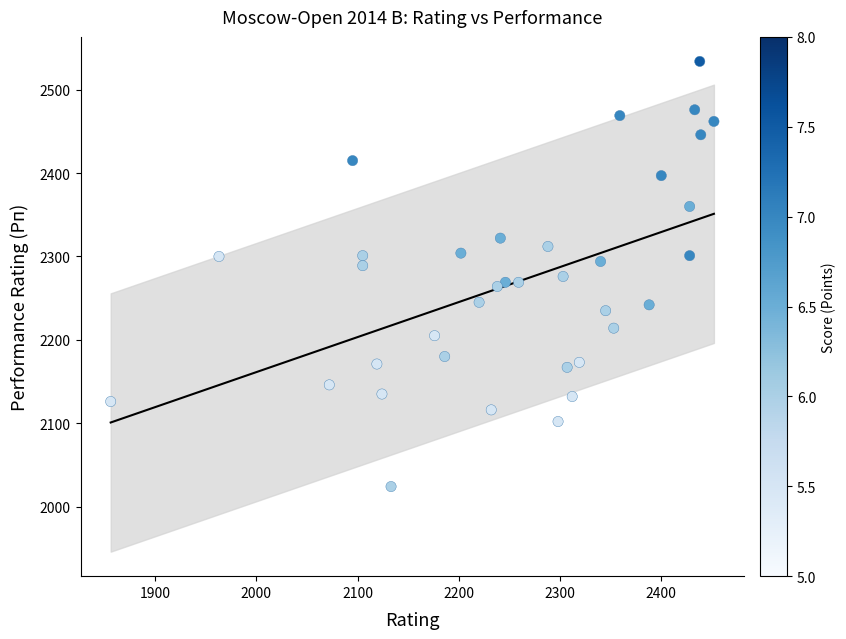

What is the range of Y values (max minus min)?

510